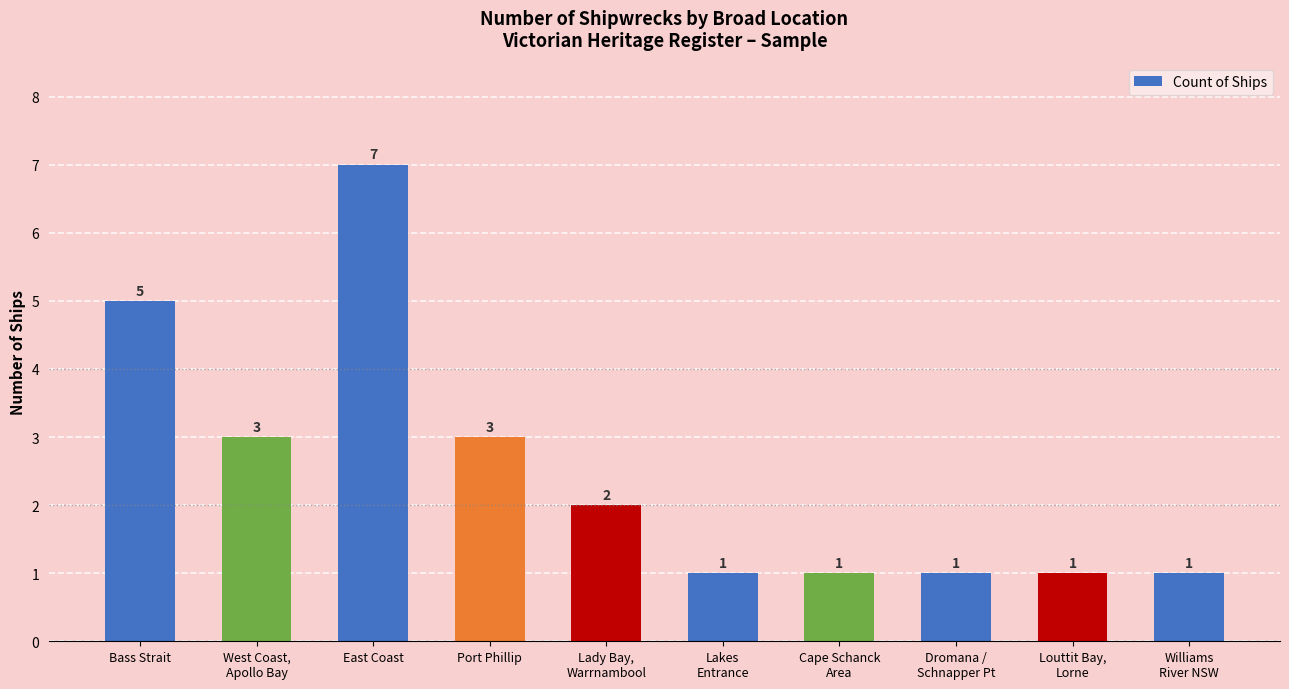

True or false: the data shows 3 at West Coast,
Apollo Bay.

True